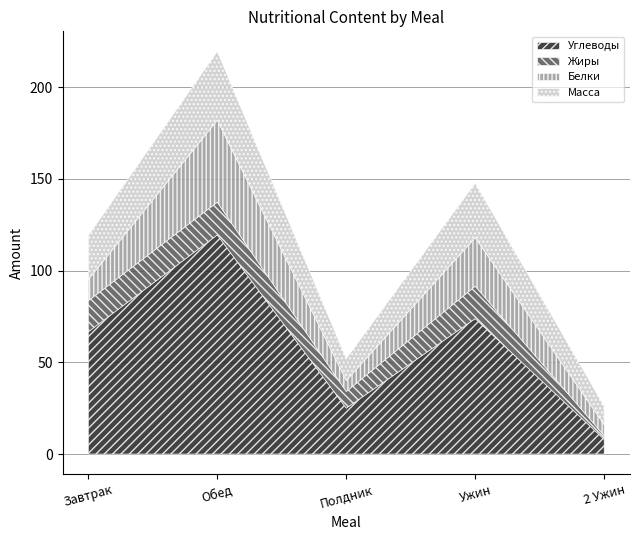

Reading left to right, what are the values for Углеводы?

Завтрак=66.7	Обед=119.4	Полдник=25.0	Ужин=73.8	2 Ужин=8.0